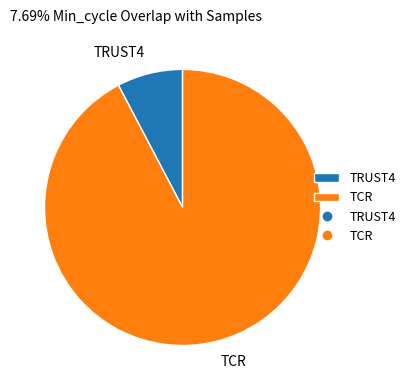

Combined, do TCR and TRUST4 account for over 50%?

Yes